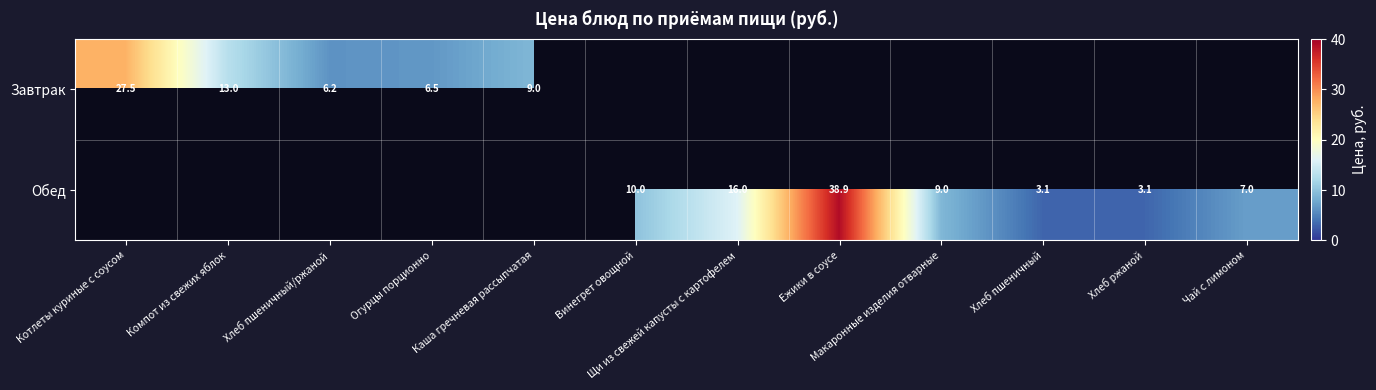

Is it true that Завтрак equals 6.2 at Хлеб пшеничный/ржаной?

True